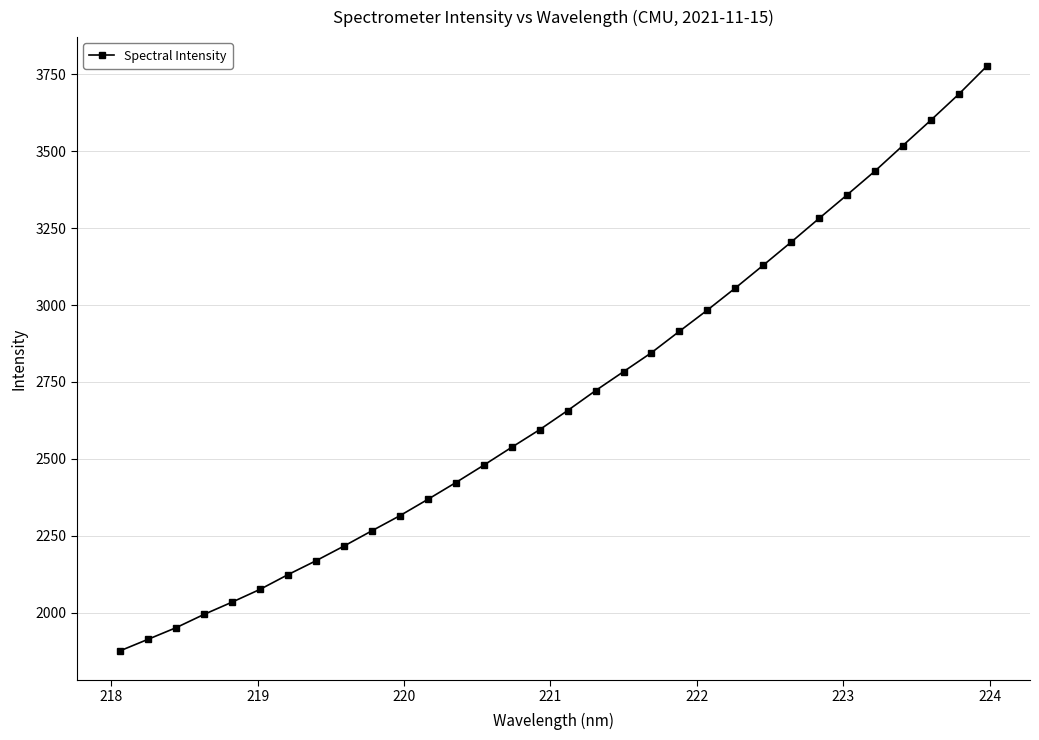

What is the maximum value shown in the chart?

3775.5